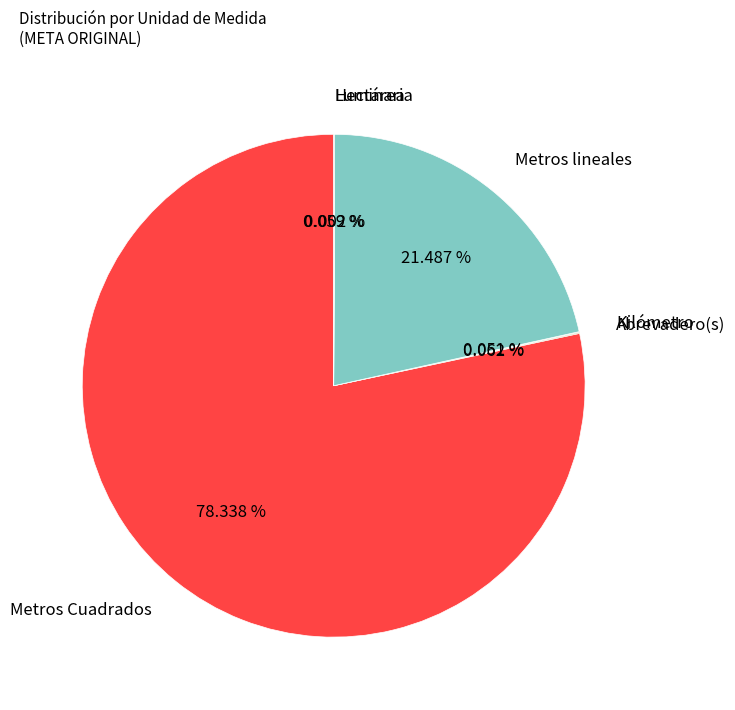

What is the ratio of the value at Metros Cuadrados to the value at Metros lineales?

3.6